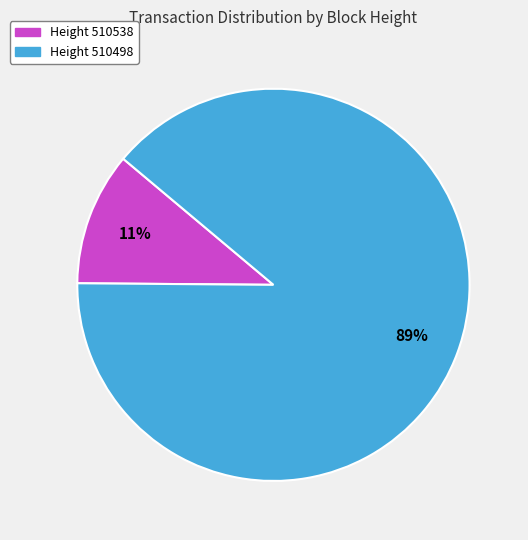

To the nearest percent, what is the difference between the largest and smallest slice percentages?

78%